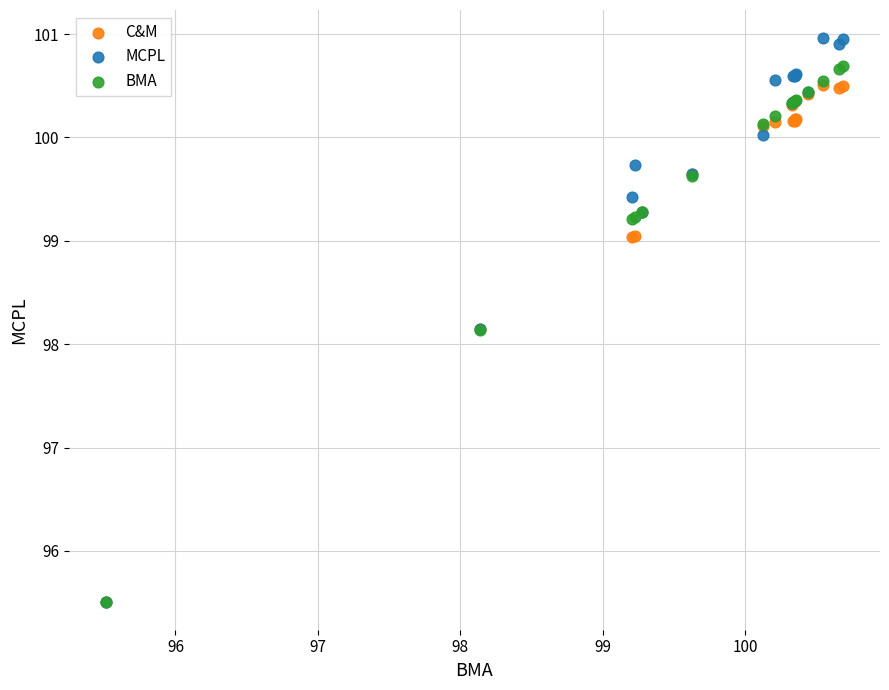

Which series has the largest Y range (max minus min)?

MCPL